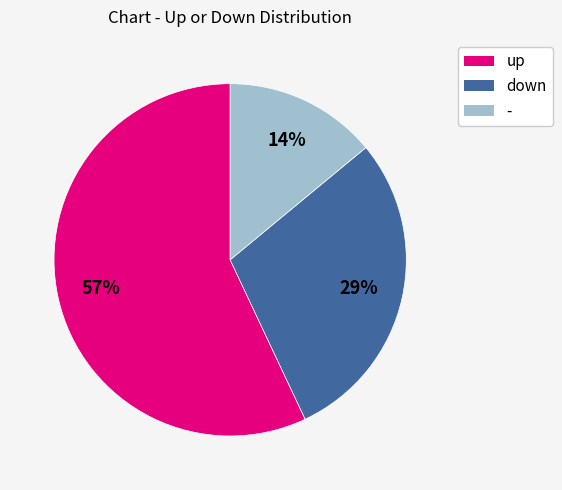

Count the number of slices in the pie.

3